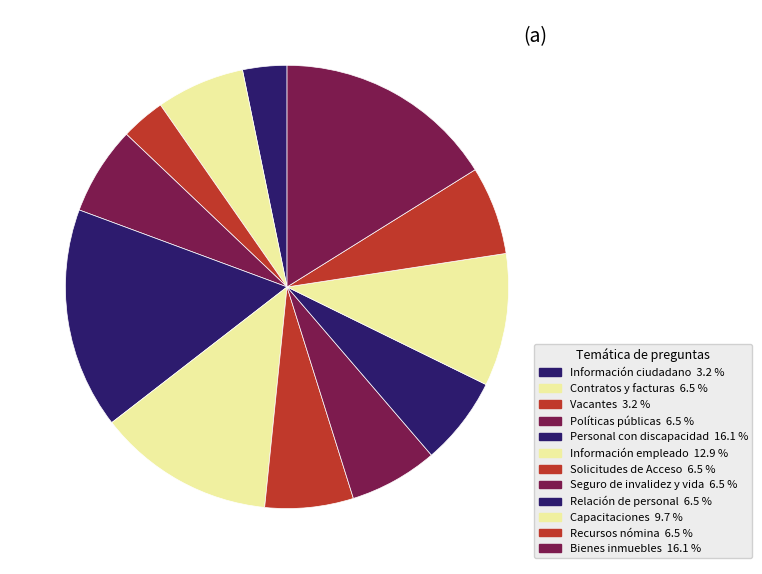

Rank the categories by value from highest to lowest.

Personal con discapacidad, Bienes inmuebles, Información empleado, Capacitaciones, Contratos y facturas, Políticas públicas, Solicitudes de Acceso, Seguro de invalidez y vida, Relación de personal, Recursos nómina, Información ciudadano, Vacantes